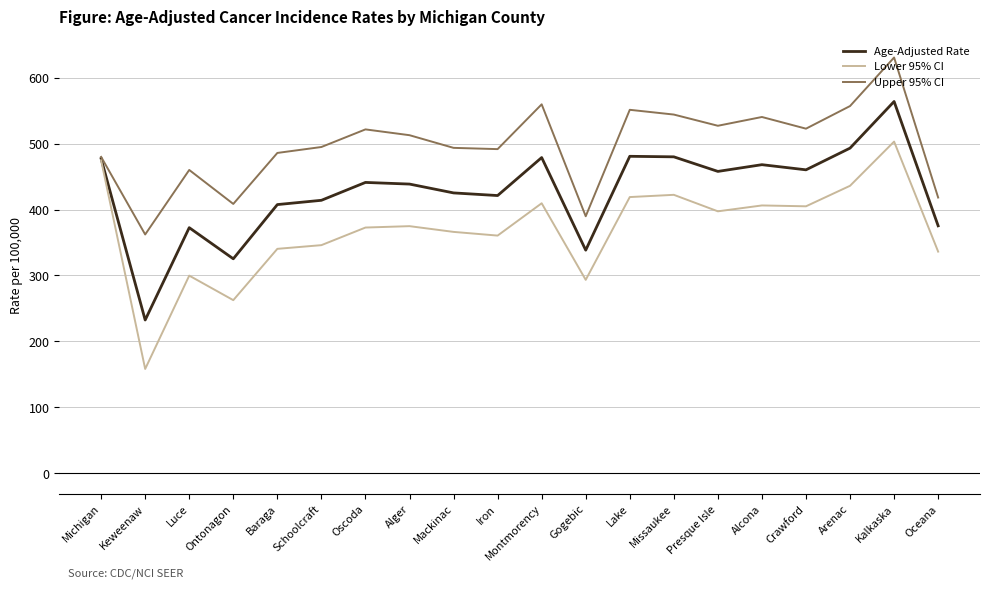

True or false: Lower 95% CI has more than 0 points higher than both neighbors.

True